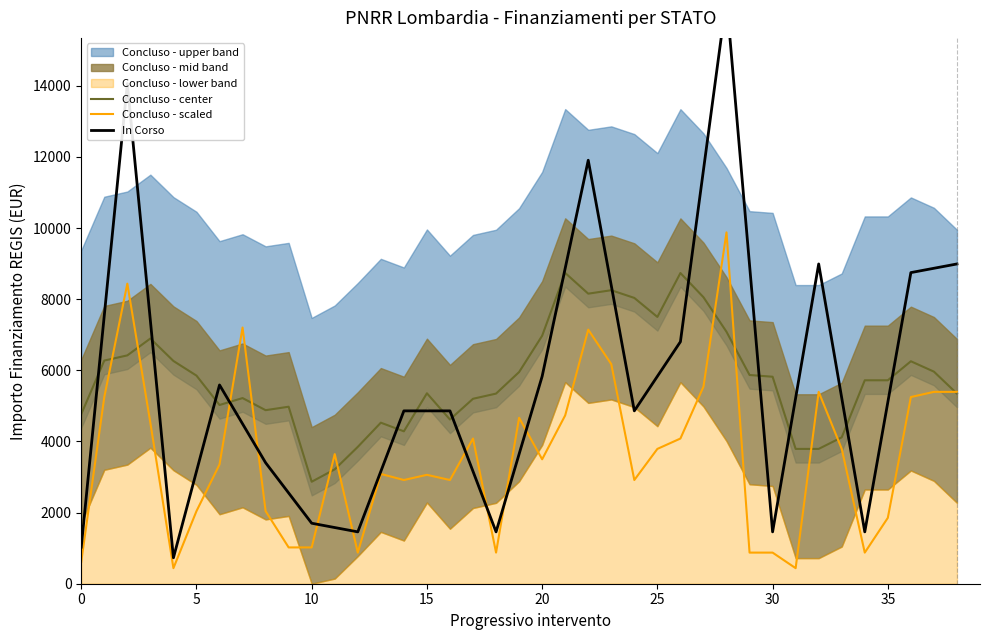

Reading left to right, what are all the values shown in this chart?

617.4	5248.8	8437.8	4519.8	437.4	2041.2	3353.4	7203.0	2041.2	1020.6	1020.6	3645.0	874.8	3087.0	2916.0	3061.8	2916.0	4082.4	874.8	4665.6	3498.6	4733.4	7144.2	6174.0	2916.0	3790.8	4082.4	5540.4	9878.4	874.8	874.8	437.4	5394.6	3790.8	874.8	1852.2	5248.8	5394.6	5394.6